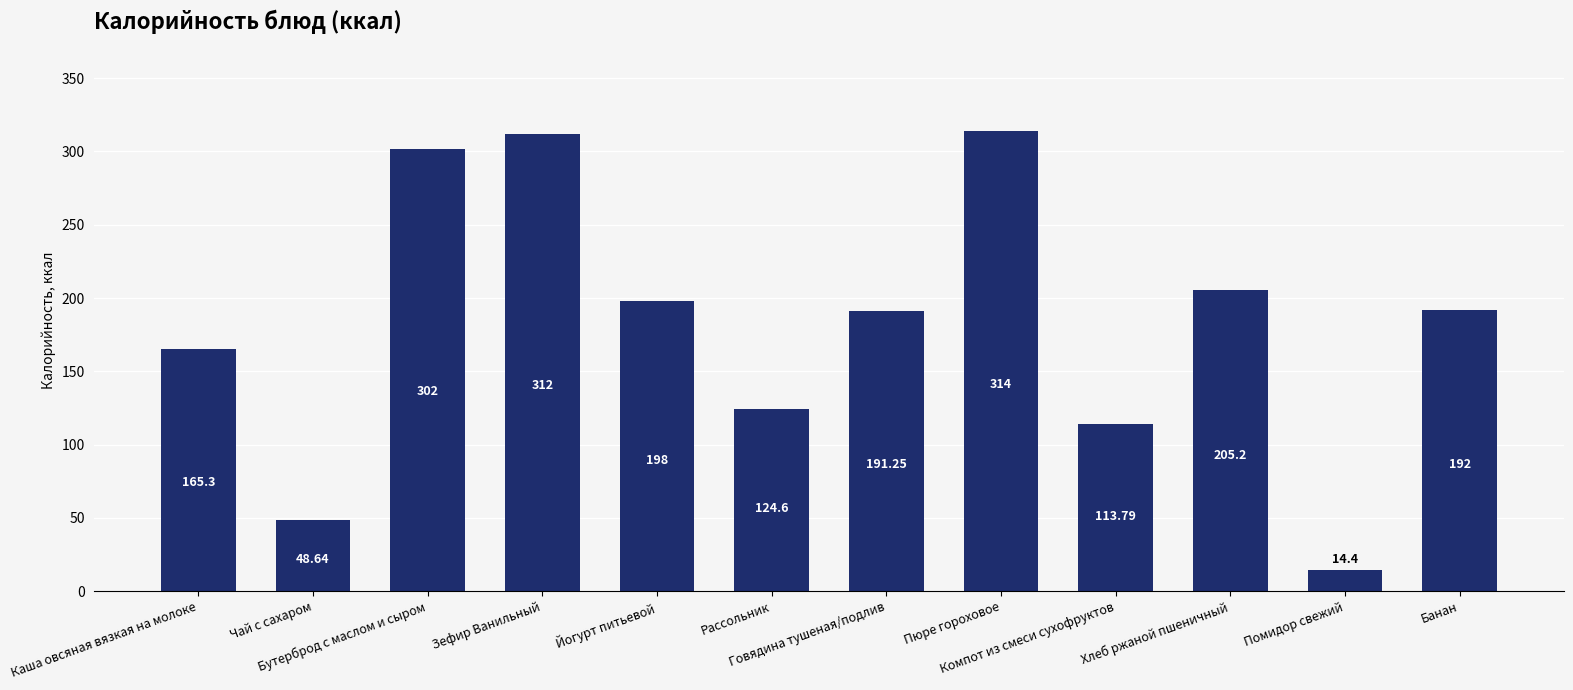

The chart shows a value of 205.2 at Хлеб ржаной пшеничный. True or false?

True